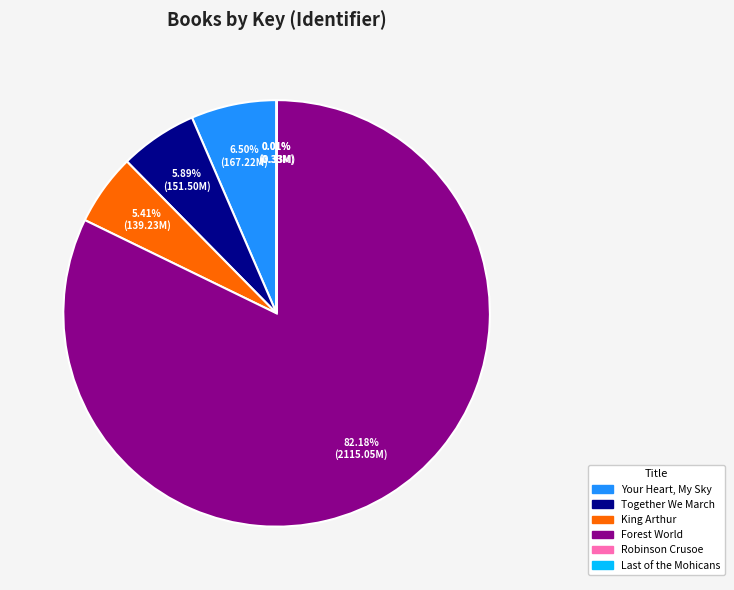

To the nearest percent, what is the average slice percentage?

17%